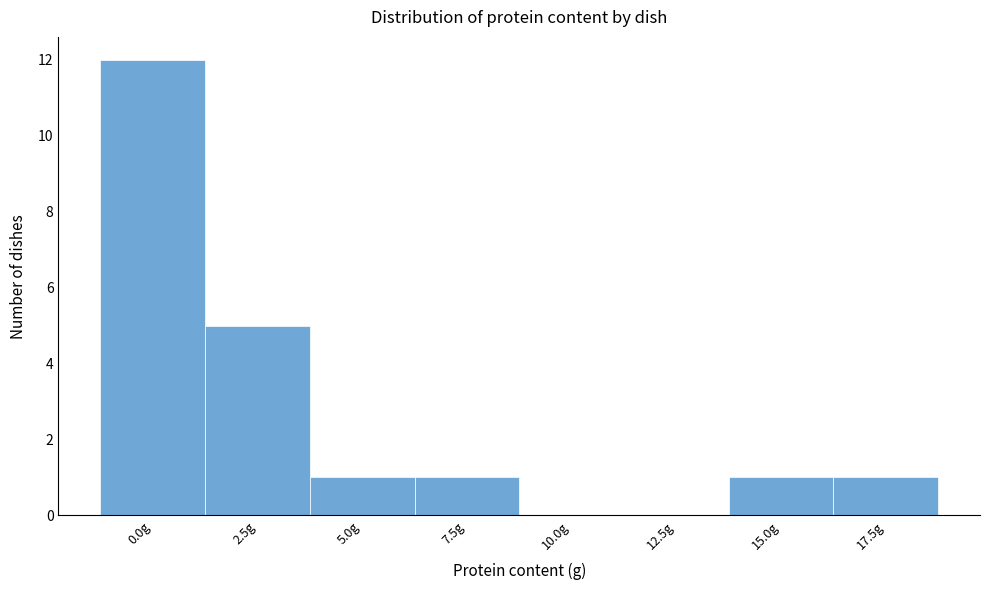

Reading left to right, list all the values displayed in this chart.

0.0g=12	2.5g=5	5.0g=1	7.5g=1	10.0g=0	12.5g=0	15.0g=1	17.5g=1